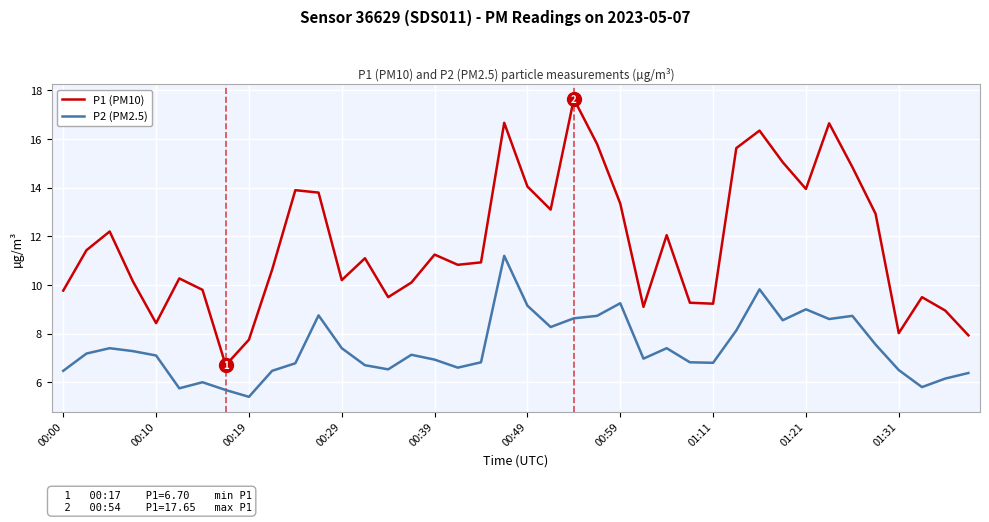

Rank the series by their average value, from lowest to highest.

P2 (PM2.5), P1 (PM10)